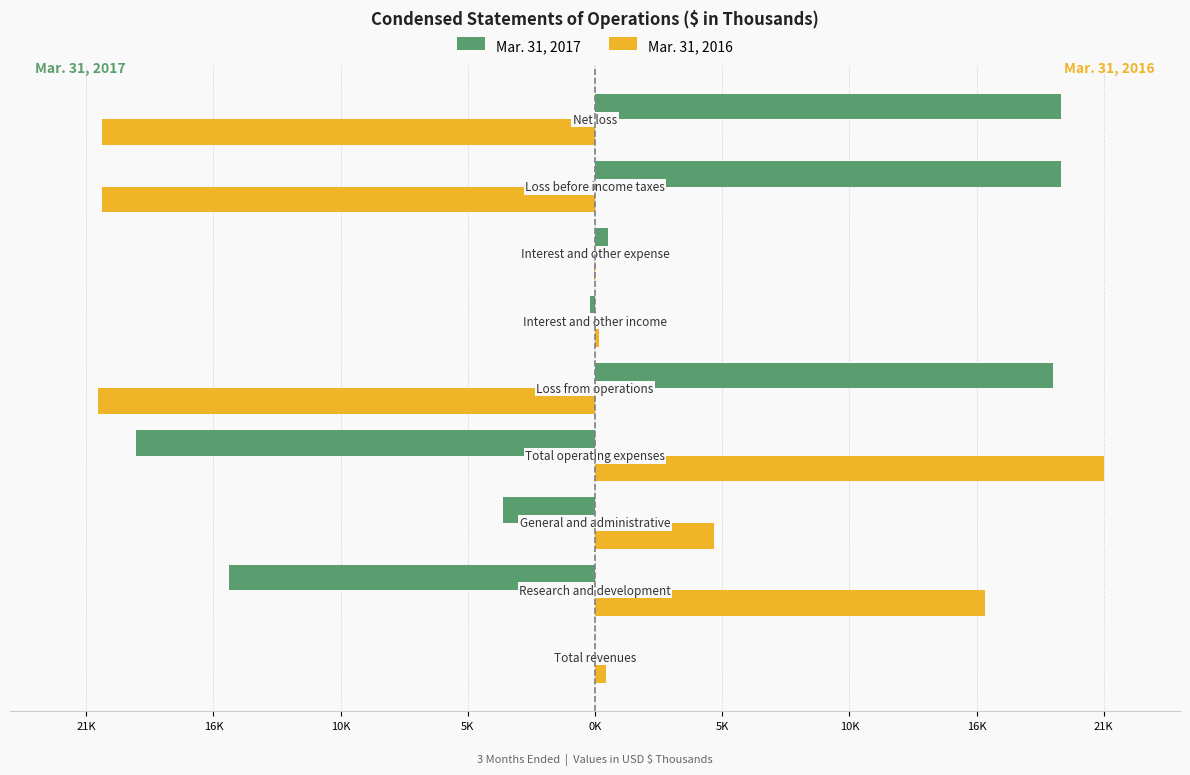

Reading left to right, list all the values displayed in this chart.

Mar. 31, 2017: 21K=-18	16K=-15752	10K=-3959	5K=-19711	0K=19693	5K=-214	10K=546	16K=20025	21K=20021
Mar. 31, 2016: 21K=489	16K=16764	10K=5103	5K=21867	0K=-21378	5K=190	10K=-24	16K=-21212	21K=-21207